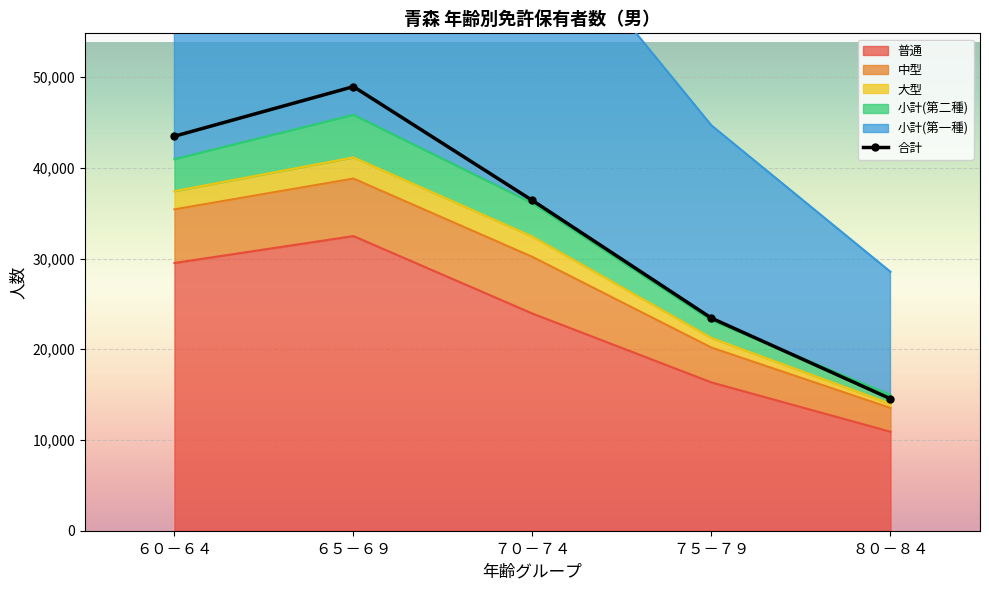

How many values are below 36393?

2